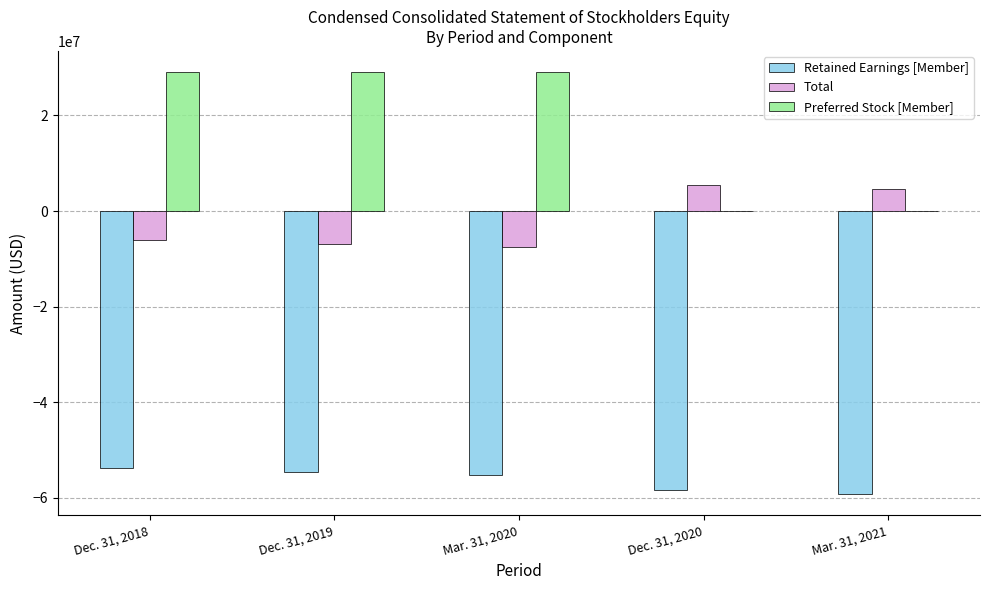

What is the sum of all Preferred Stock [Member] values?

87209922